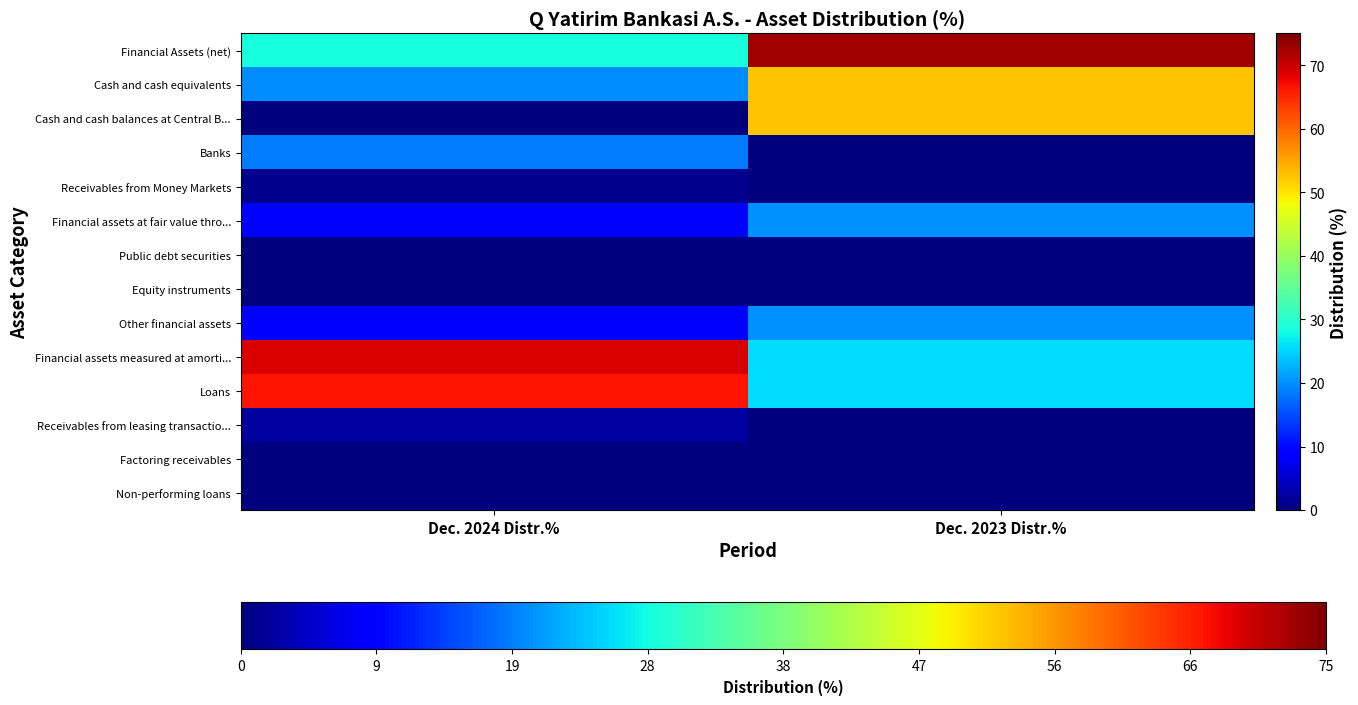

At which category does the chart reach its minimum across all series?

Dec. 2023 Distr.%